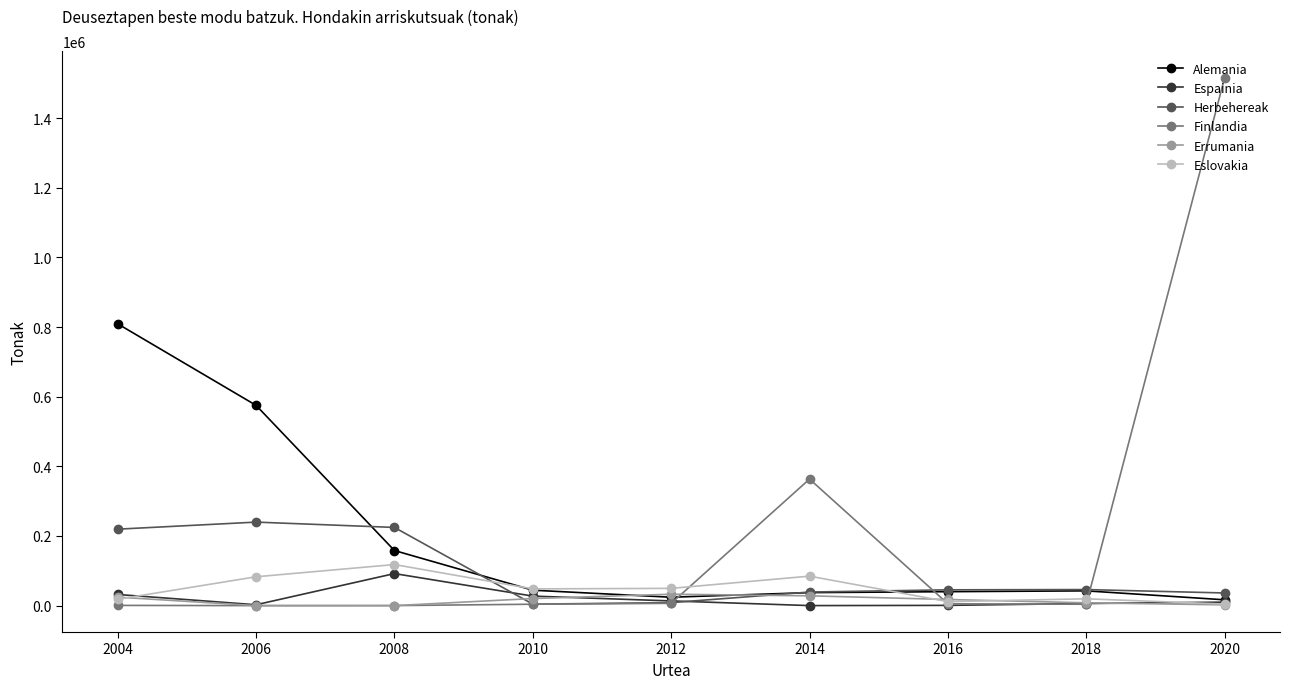

In Finlandia, how many points are lower than both neighbors (excluding endpoints)?

2